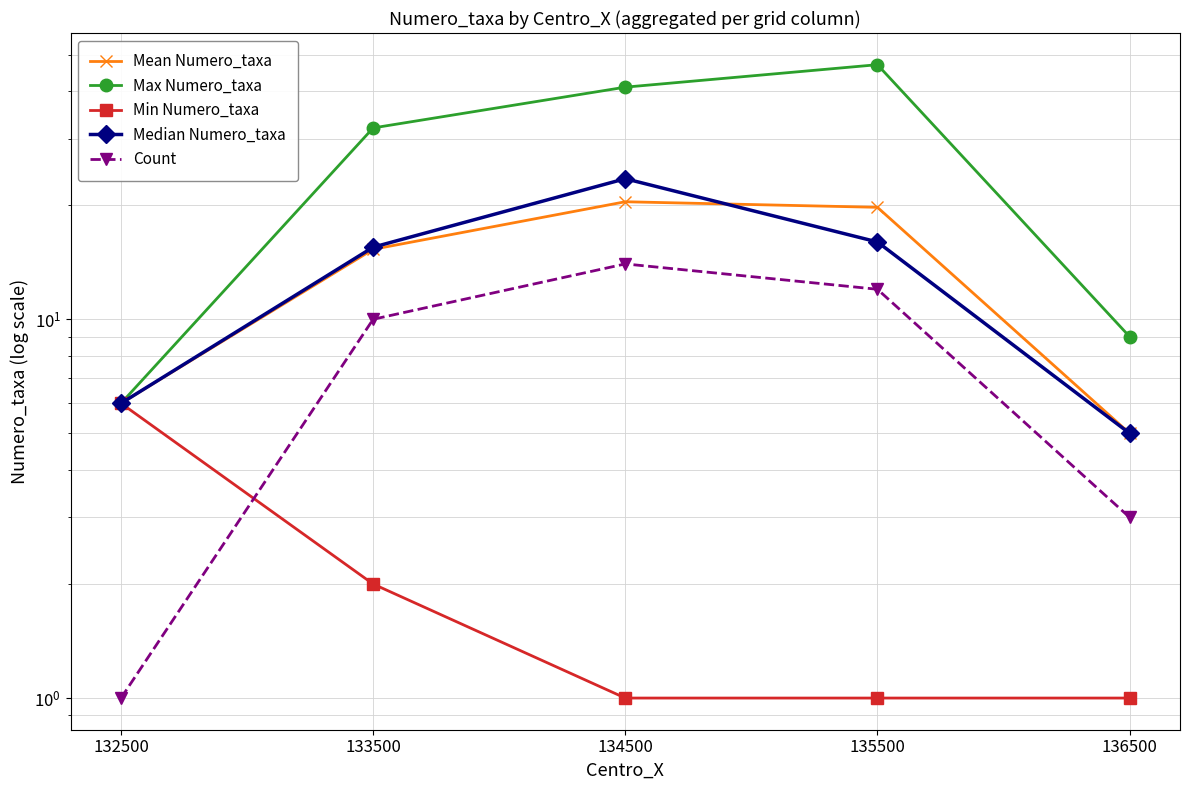

Count the number of data series in this chart.

5